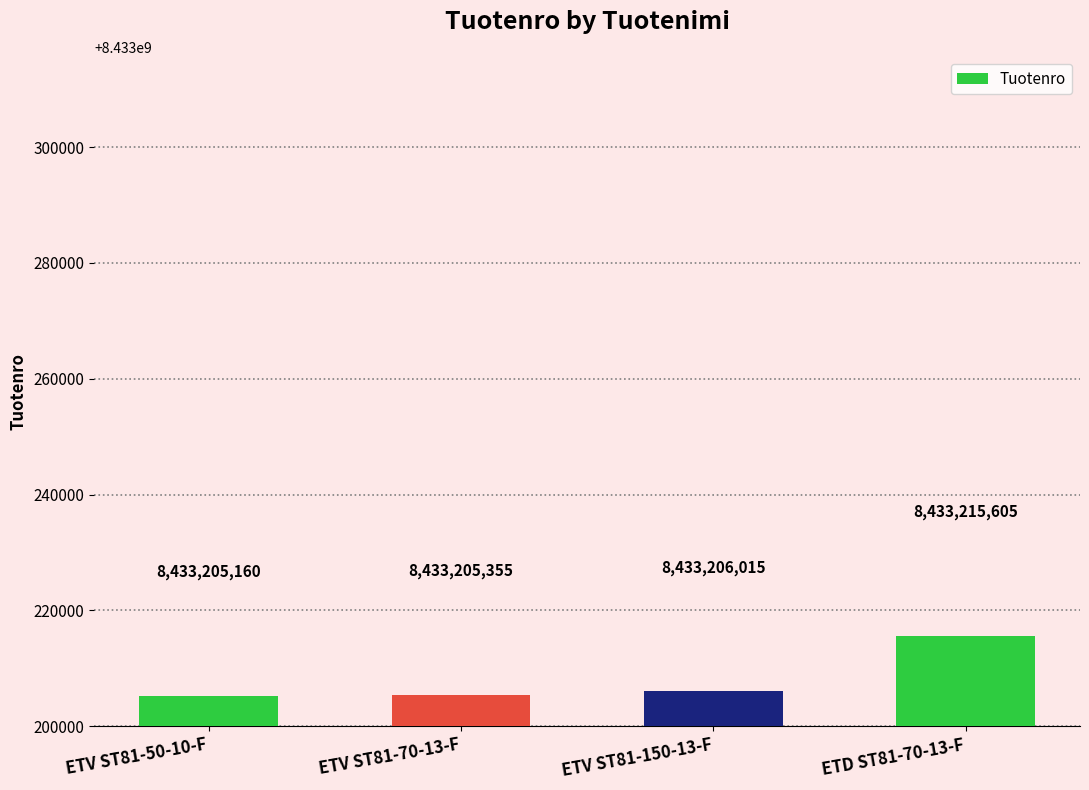

True or false: the data shows 13951658877 at ETV ST81-70-13-F.

False